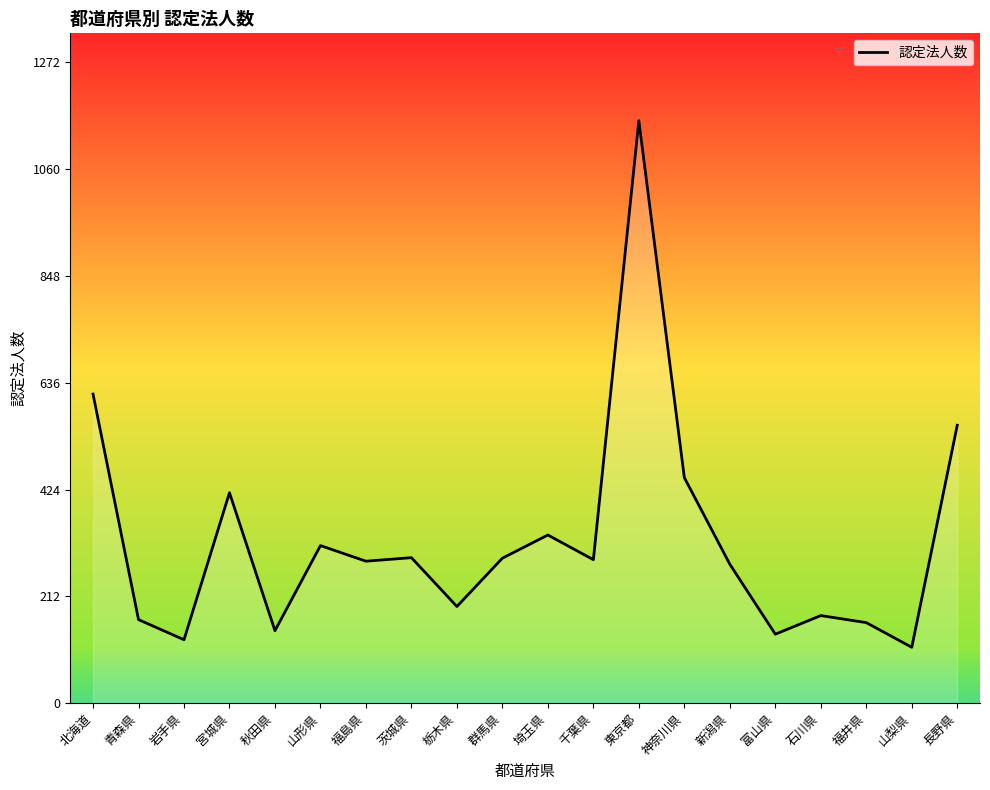

Where is the first local maximum?

宮城県